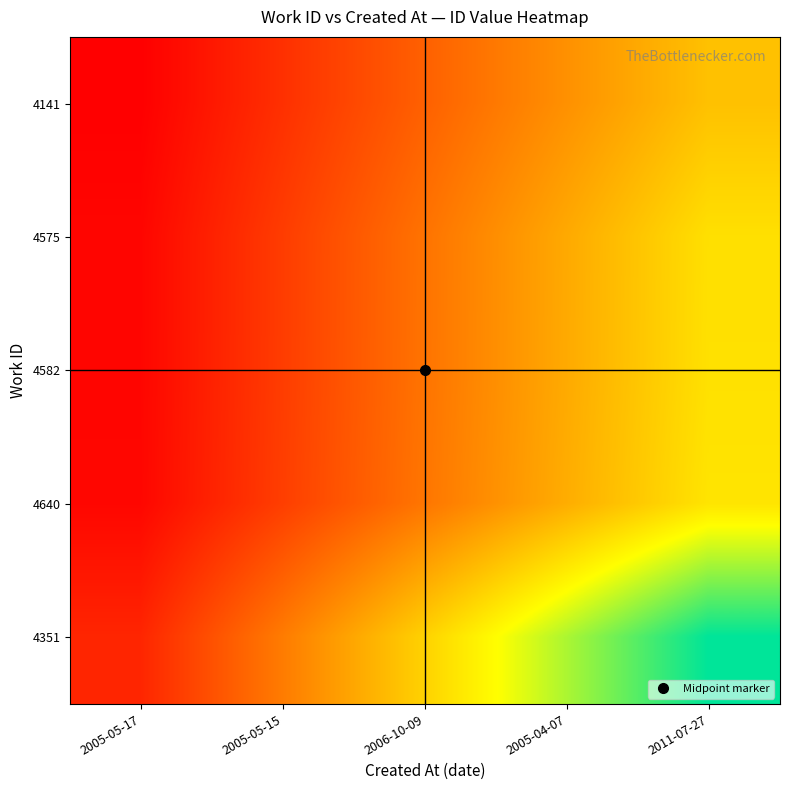

Reading right to left, extract all data points from this chart.

4141: 2011-07-27=10658.0	2005-04-07=8526.4	2006-10-09=6394.8	2005-05-15=4263.2	2005-05-17=2131.6
4575: 2011-07-27=12024.0	2005-04-07=9619.2	2006-10-09=7214.4	2005-05-15=4809.6	2005-05-17=2404.8
4582: 2011-07-27=12057.0	2005-04-07=9645.6	2006-10-09=7234.2	2005-05-15=4822.8	2005-05-17=2411.4
4640: 2011-07-27=12219.0	2005-04-07=9775.2	2006-10-09=7331.4	2005-05-15=4887.6	2005-05-17=2443.8
4351: 2011-07-27=19003.0	2005-04-07=15202.4	2006-10-09=11401.8	2005-05-15=7601.2	2005-05-17=3800.6